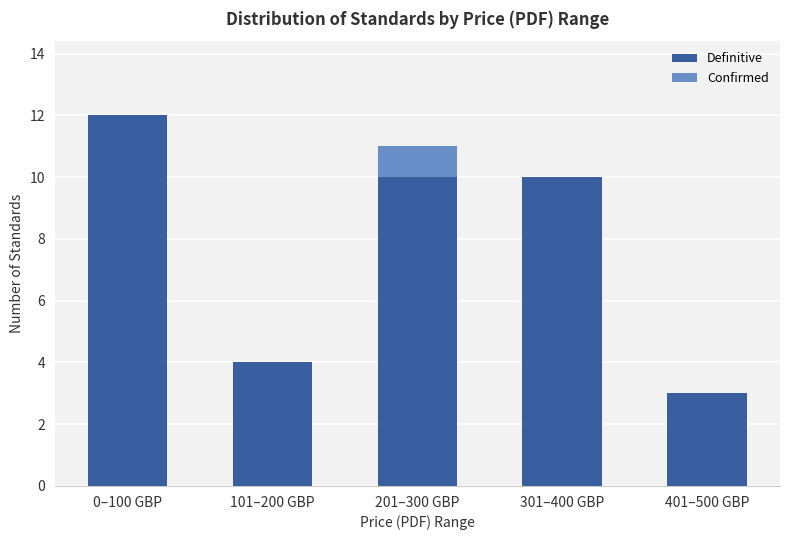

What is the total value across all series at 201–300 GBP?

11